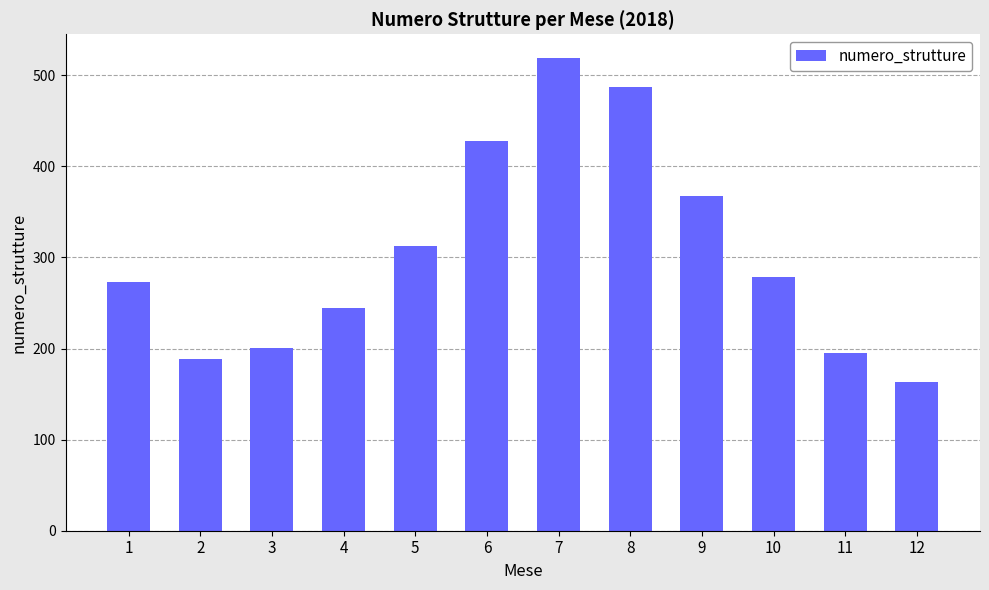

Does the chart contain any negative values?

No